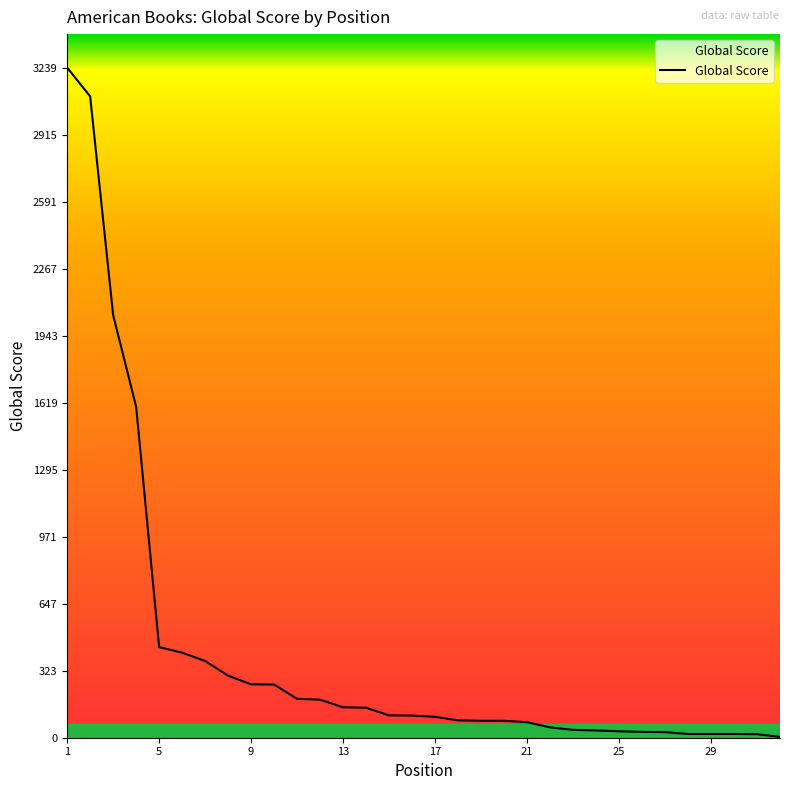

What is the maximum value shown in the chart?

3239